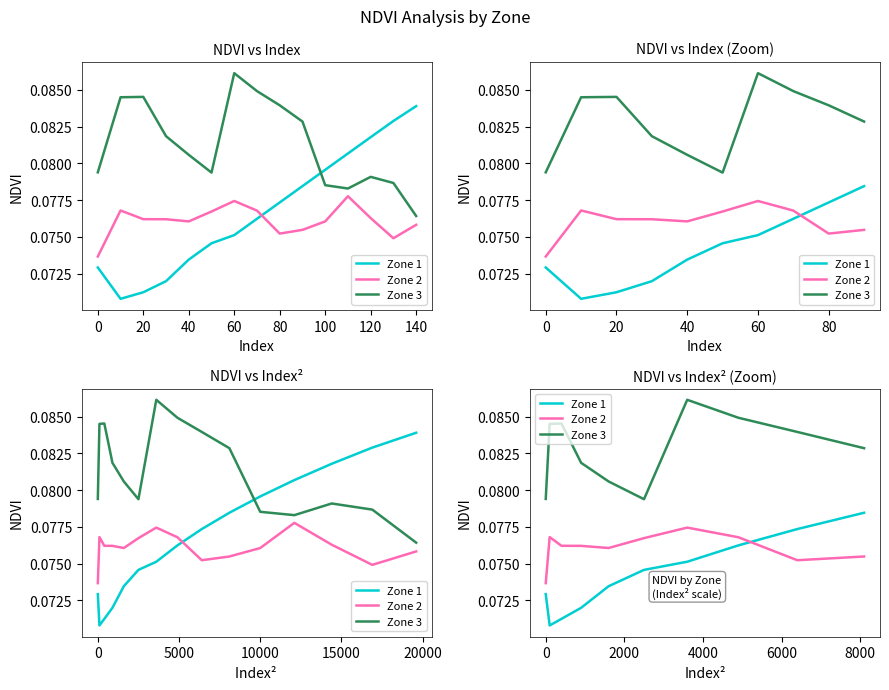

Reading right to left, extract all data points from this chart.

Zone 1: 0.1	0.1	0.1	0.1	0.1	0.1	0.1	0.1	0.1	0.1
Zone 2: 0.1	0.1	0.1	0.1	0.1	0.1	0.1	0.1	0.1	0.1
Zone 3: 0.1	0.1	0.1	0.1	0.1	0.1	0.1	0.1	0.1	0.1